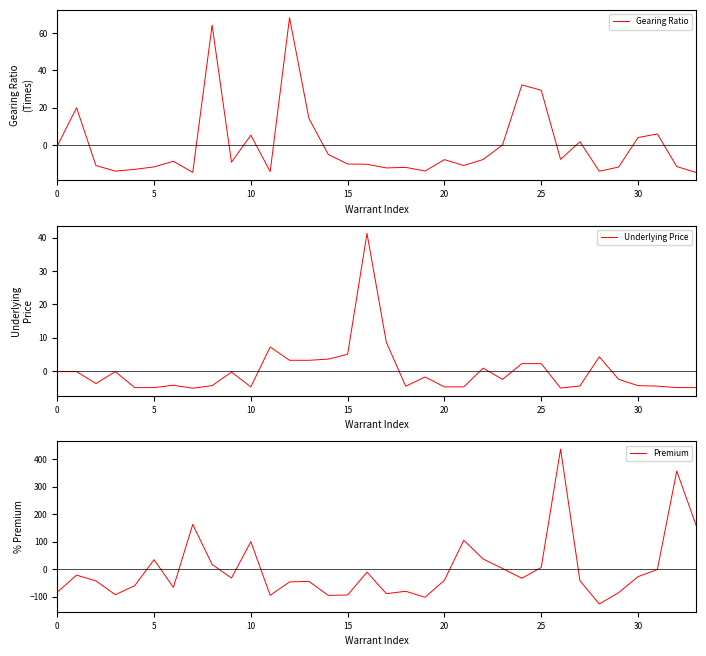

Which series changed the most between 0 and 15?

Gearing Ratio